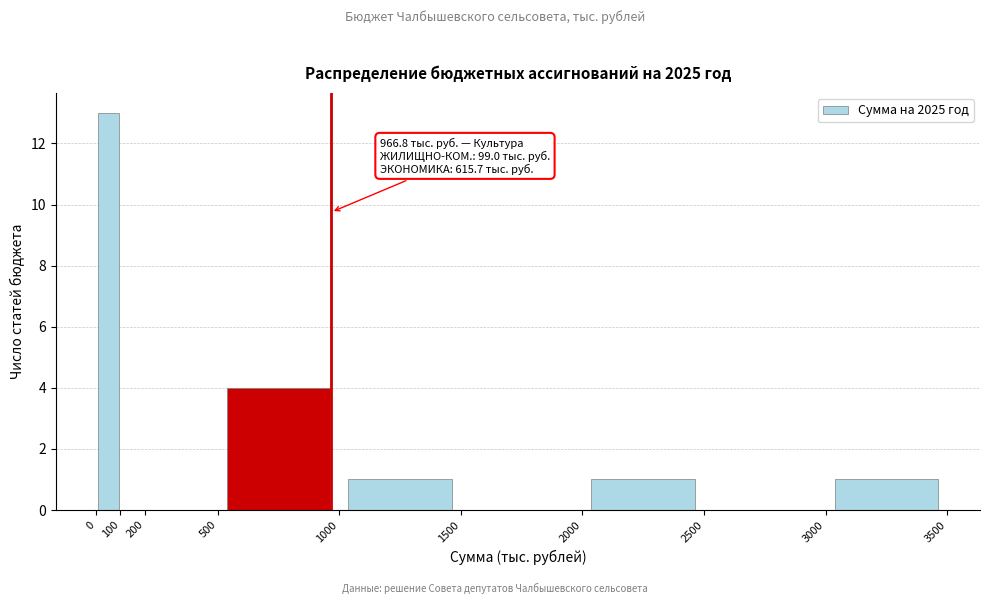

Over which range of the x-axis is the bar tallest?

0 to 100